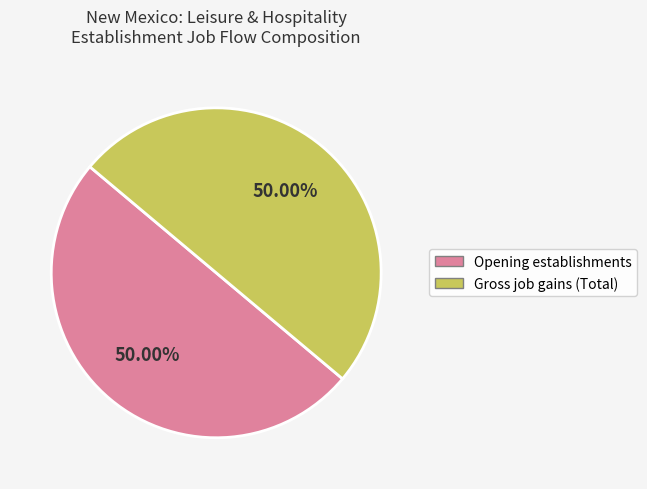

Is there any slice that represents more than half of the pie?

No